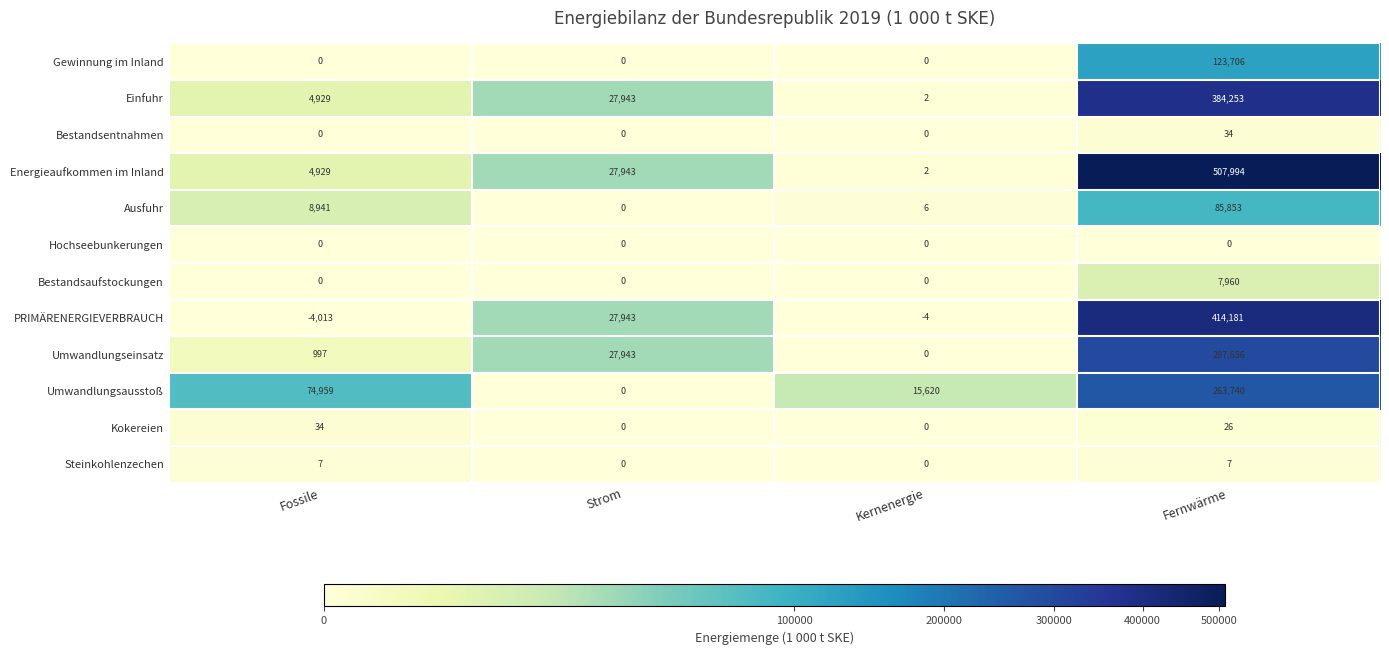

Rank the categories by Energieaufkommen im Inland value from highest to lowest.

Fernwärme, Strom, Fossile, Kernenergie